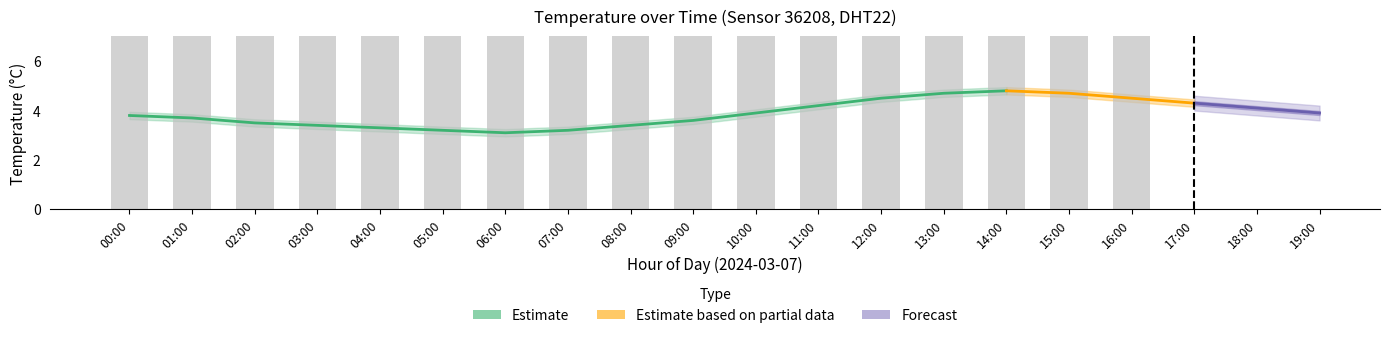

How many categories are shown in the chart?

20